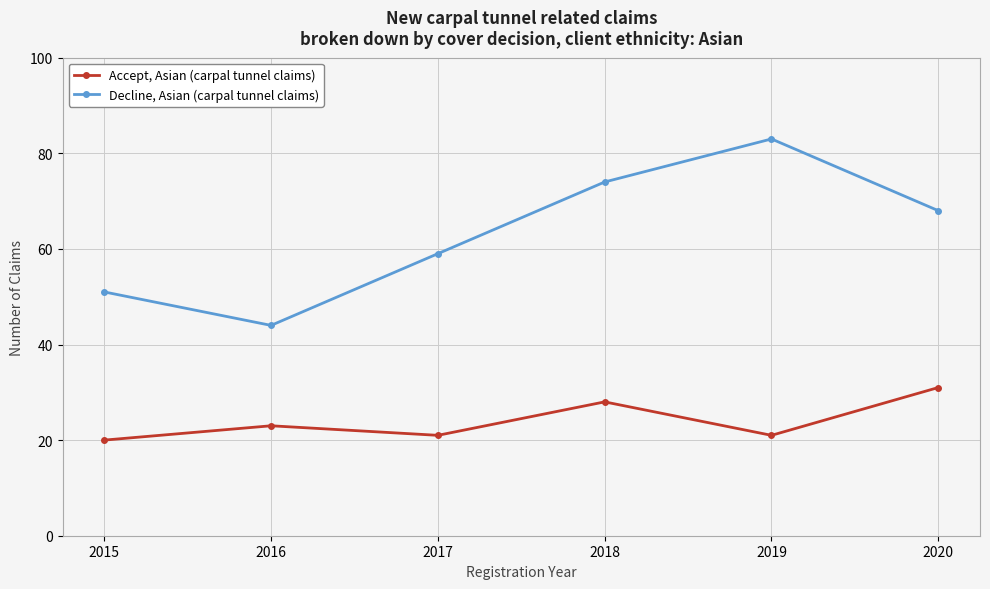

Reading right to left, what are all the values shown in this chart?

Accept, Asian (carpal tunnel claims): 2020=31	2019=21	2018=28	2017=21	2016=23	2015=20
Decline, Asian (carpal tunnel claims): 2020=68	2019=83	2018=74	2017=59	2016=44	2015=51